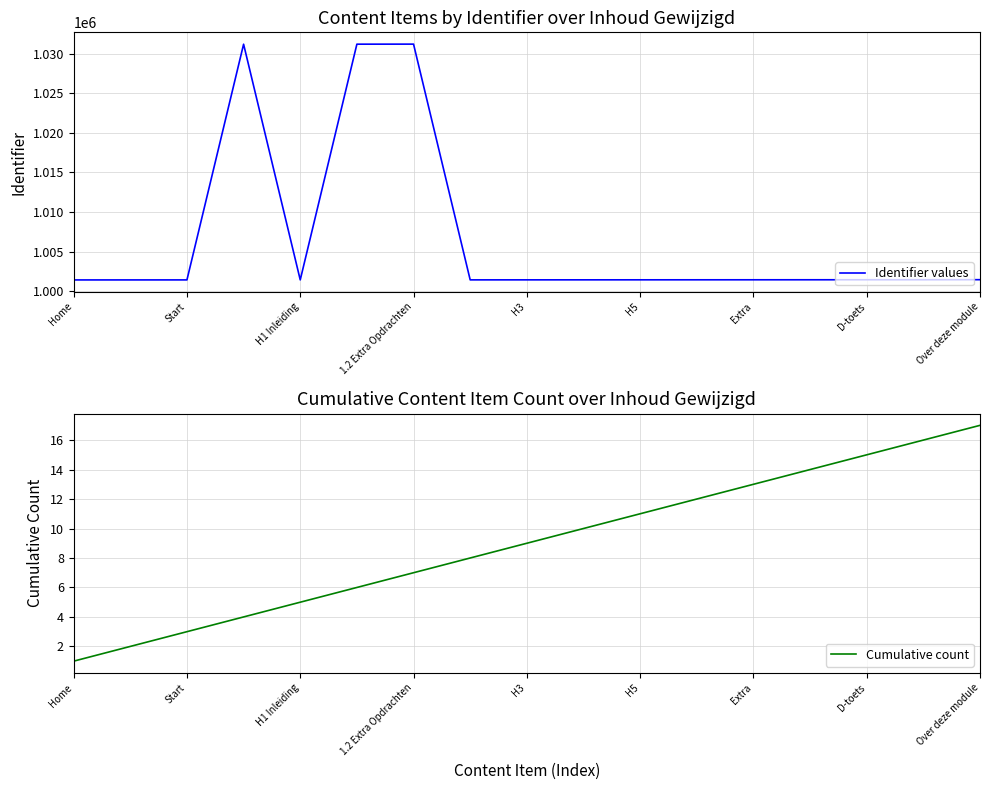

At which category does the chart reach its minimum across all series?

Home